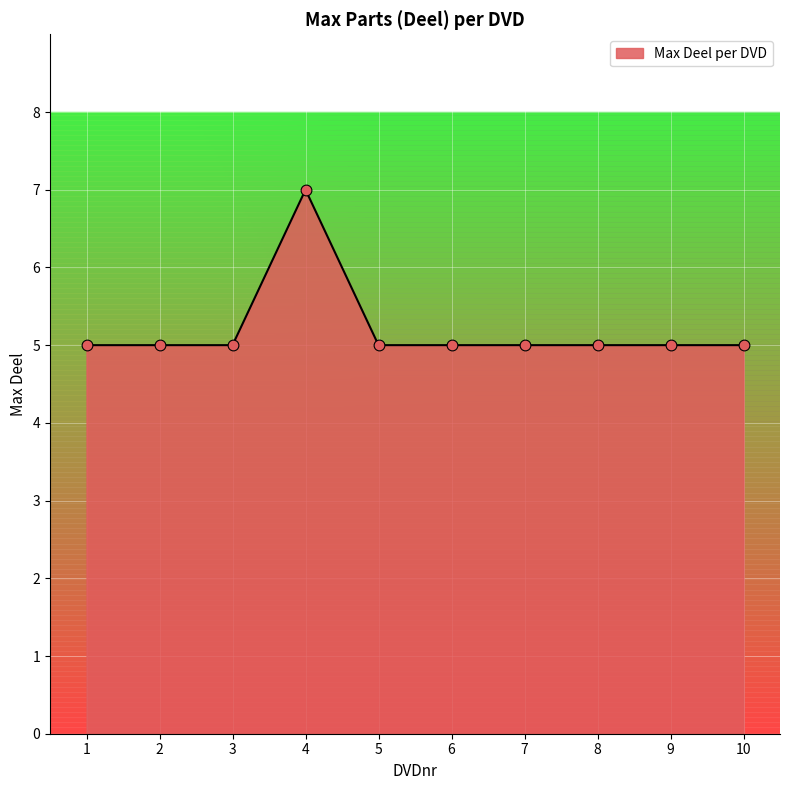

What is the change in value from 4 to 10?

-2